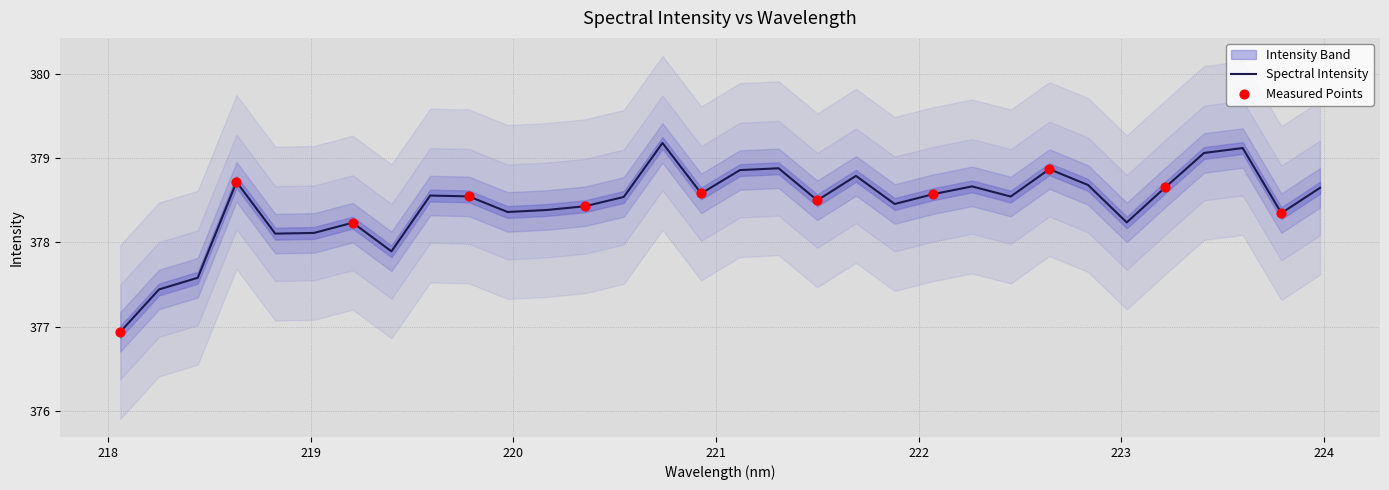

Approximately how many times larger is the value at 218.6332 compared to 223.5987?

1.0